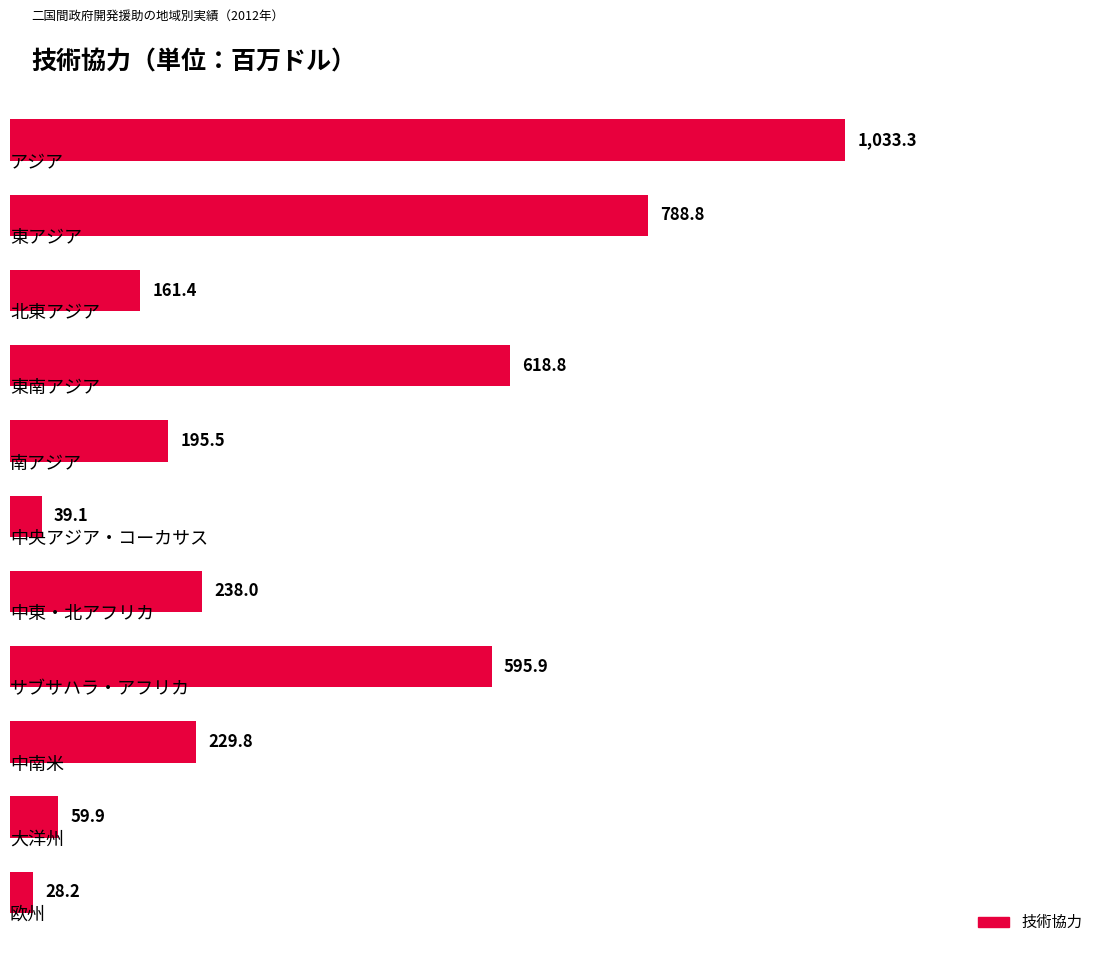

What is the value of the 11th bar from the top?

28.2